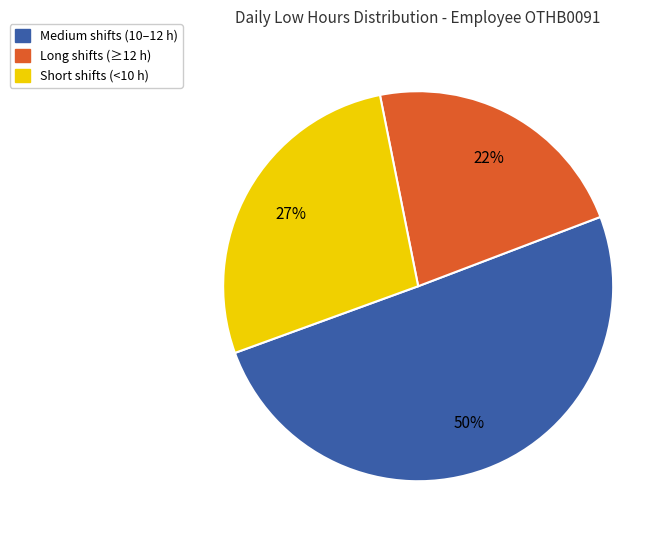

Count the number of slices in the pie.

3